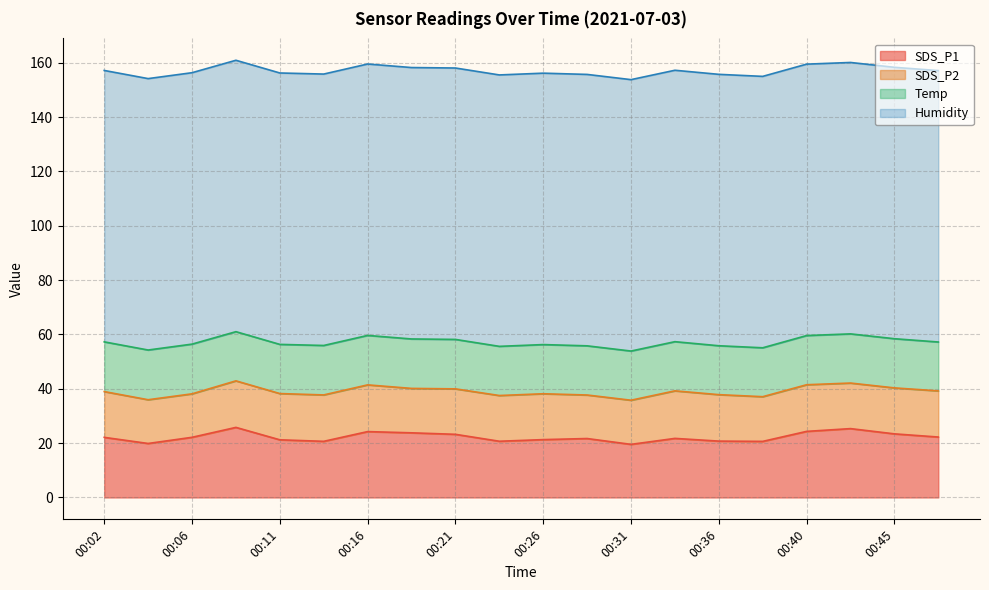

What is the sum of the SDS_P1 values at 00:40 and 00:21?

47.6